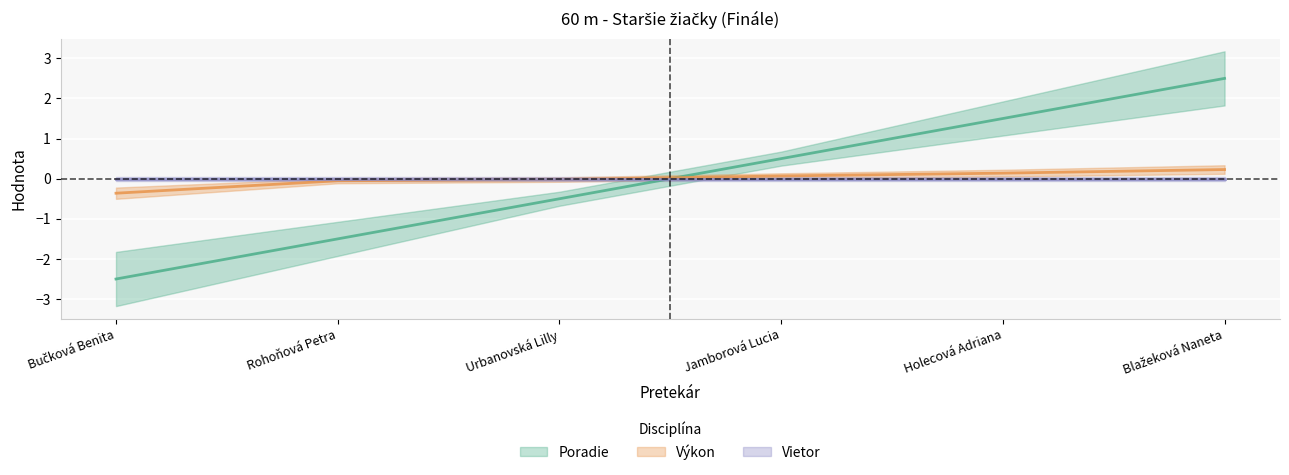

What is the difference between the highest and lowest values at Jamborová Lucia?

0.4